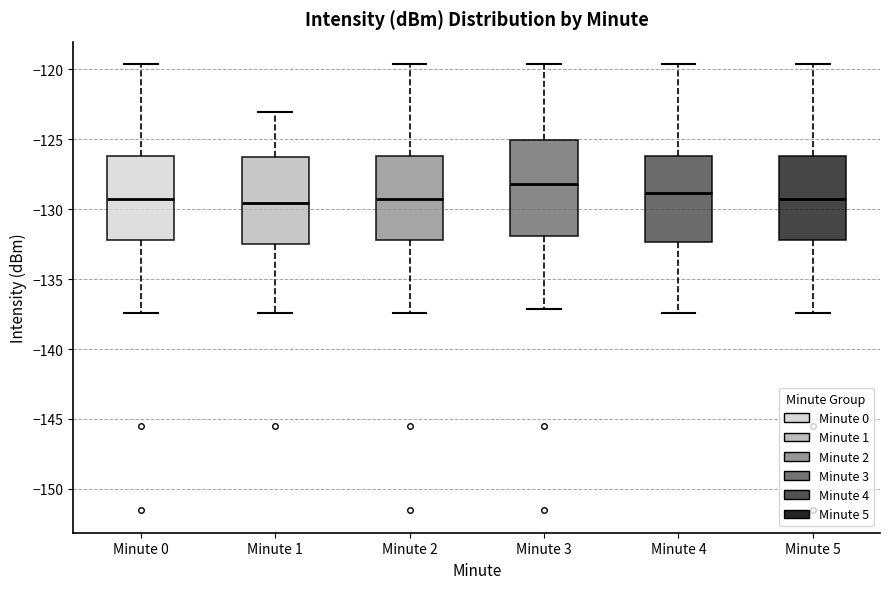

Reading left to right, transcribe this box plot: for each box, give where its median line is, the range the box spans, and where its two whiskers end, as read against the y-axis. The values are not printed on the chart, so give them approximately, as read against the axis.

Minute 0: median -129.5, box -132.0 to -126.0, whiskers -137.5 to -119.5
Minute 1: median -129.5, box -132.5 to -126.0, whiskers -137.5 to -123.0
Minute 2: median -129.5, box -132.0 to -126.0, whiskers -137.5 to -119.5
Minute 3: median -128.0, box -132.0 to -125.0, whiskers -137.0 to -119.5
Minute 4: median -129.0, box -132.5 to -126.0, whiskers -137.5 to -119.5
Minute 5: median -129.5, box -132.0 to -126.0, whiskers -137.5 to -119.5